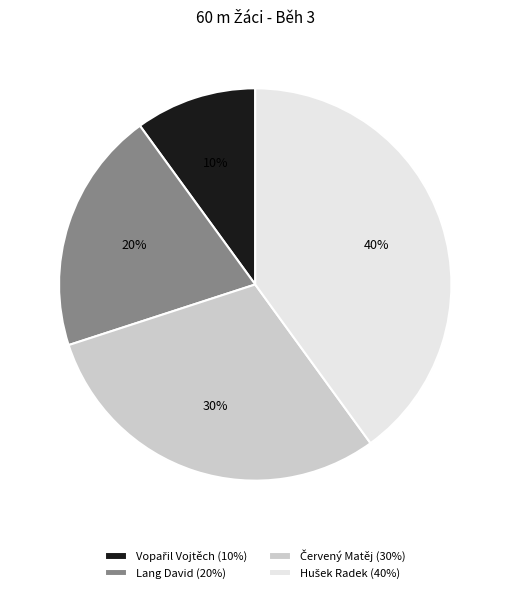

True or false: Lang David (20%) accounts for 25% of the total.

False